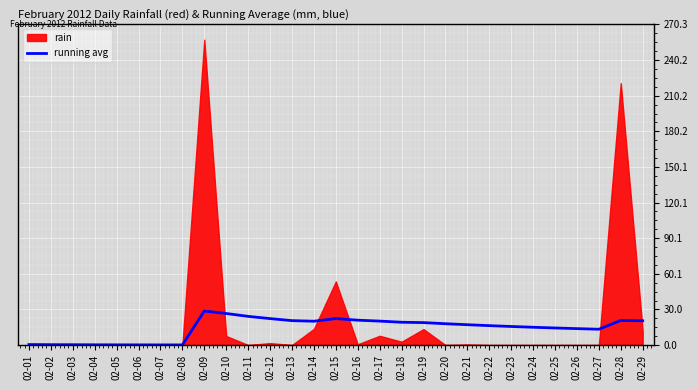

What is the change in value from 02-02 to 02-19?

+18.6